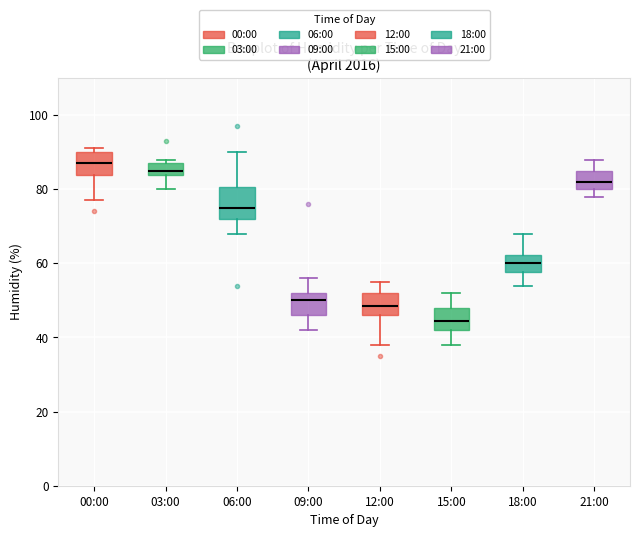

Reading left to right, read every box against the y-axis: the position of its median line, the range the box covers, and the ends of its whiskers. The values are not printed on the chart, so give them approximately, as read against the axis.

00:00: median 88, box 84 to 90, whiskers 78 to 92
03:00: median 86, box 84 to 88, whiskers 80 to 88 (just above the box's upper edge)
06:00: median 76, box 72 to 80, whiskers 68 to 90
09:00: median 50, box 46 to 52, whiskers 42 to 56
12:00: median 48, box 46 to 52, whiskers 38 to 56
15:00: median 44, box 42 to 48, whiskers 38 to 52
18:00: median 60, box 58 to 62, whiskers 54 to 68
21:00: median 82, box 80 to 86, whiskers 78 to 88